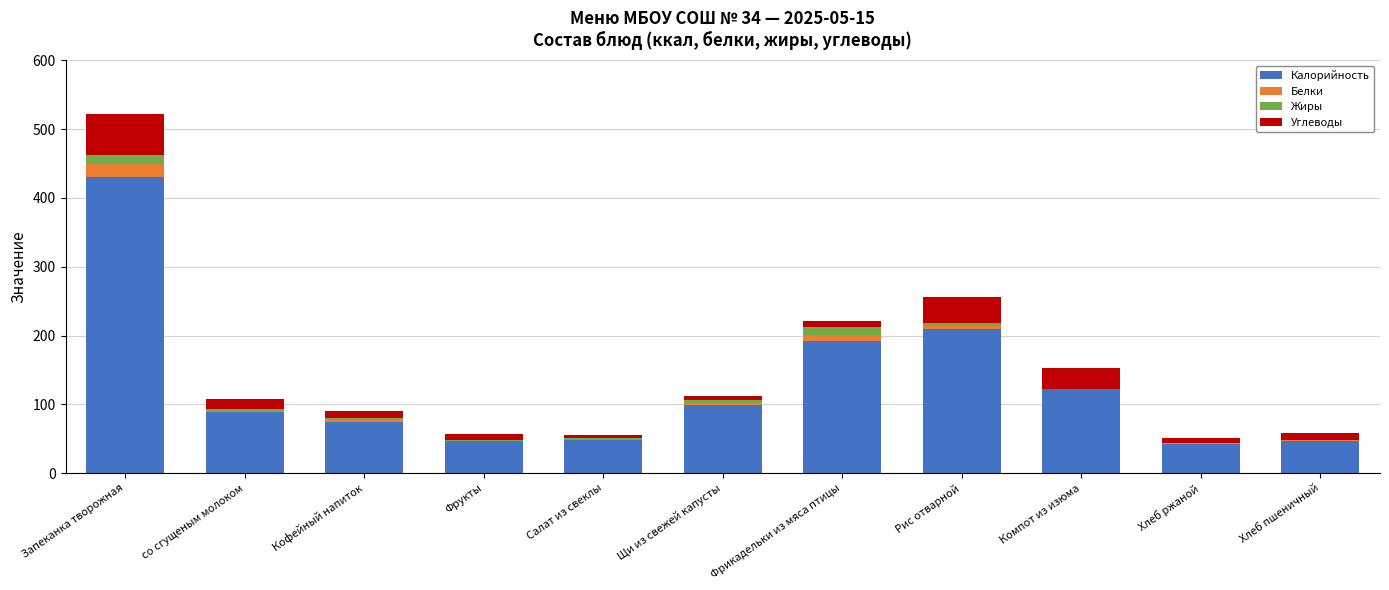

True or false: Калорийность has a value of 18.2 at Кофейный напиток.

False